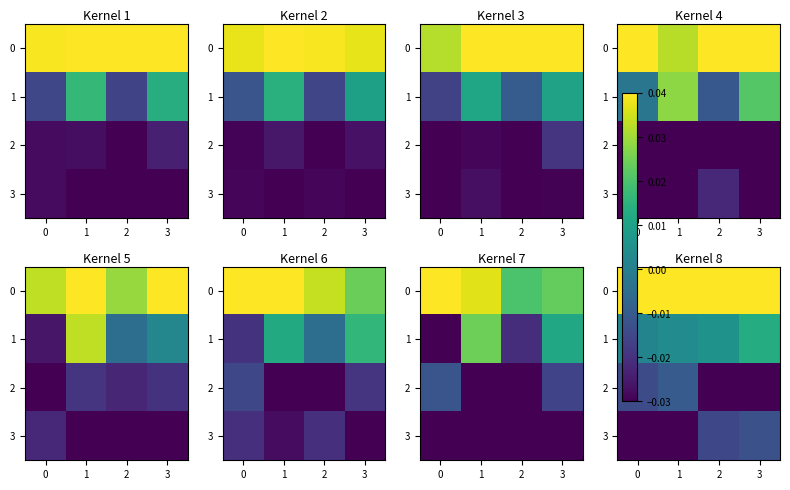

Which series changed the most between 2 and 3?

1